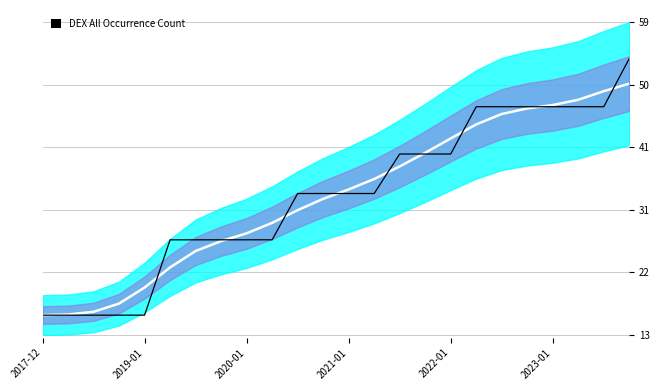

How many data points in occurrenceCount are above 1718994?

10